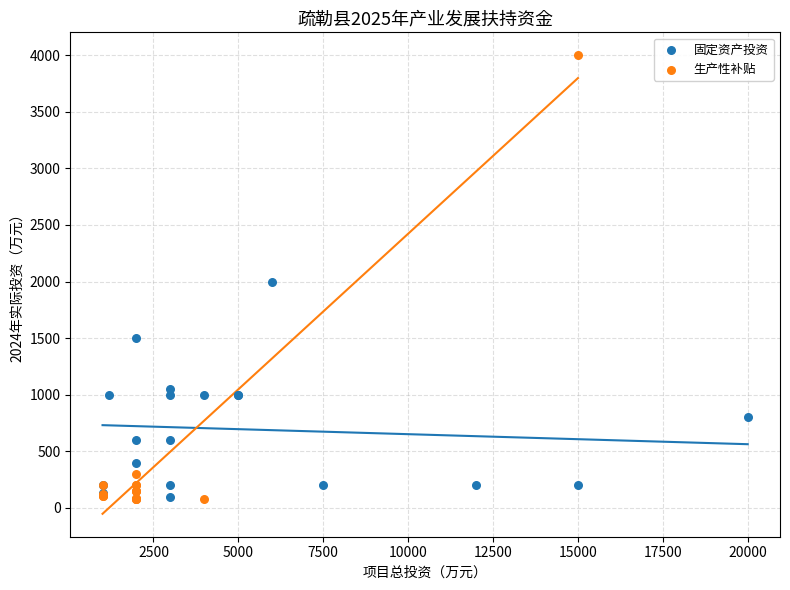

Which series has the widest spread of Y values?

生产性补贴